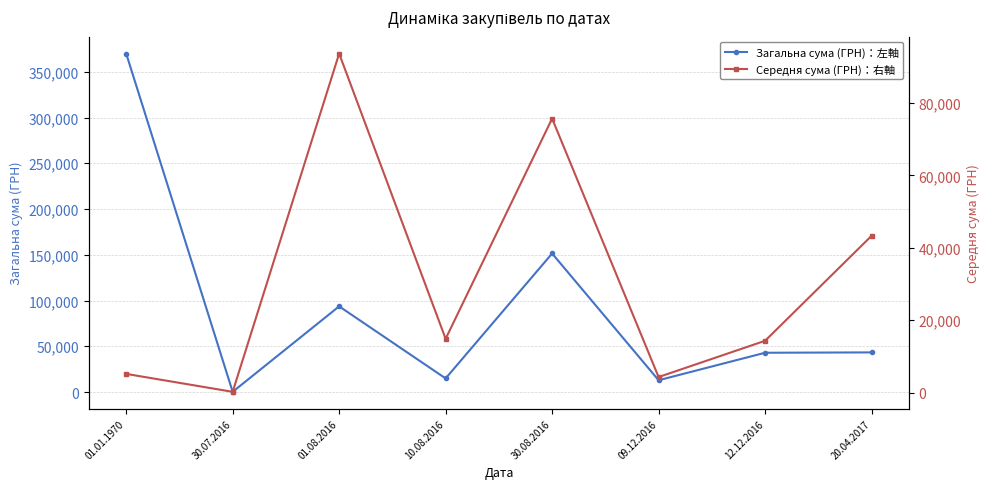

What is the approximate value of Загальна сума (ГРН)：左軸 at 20.04.2017?

43293.0